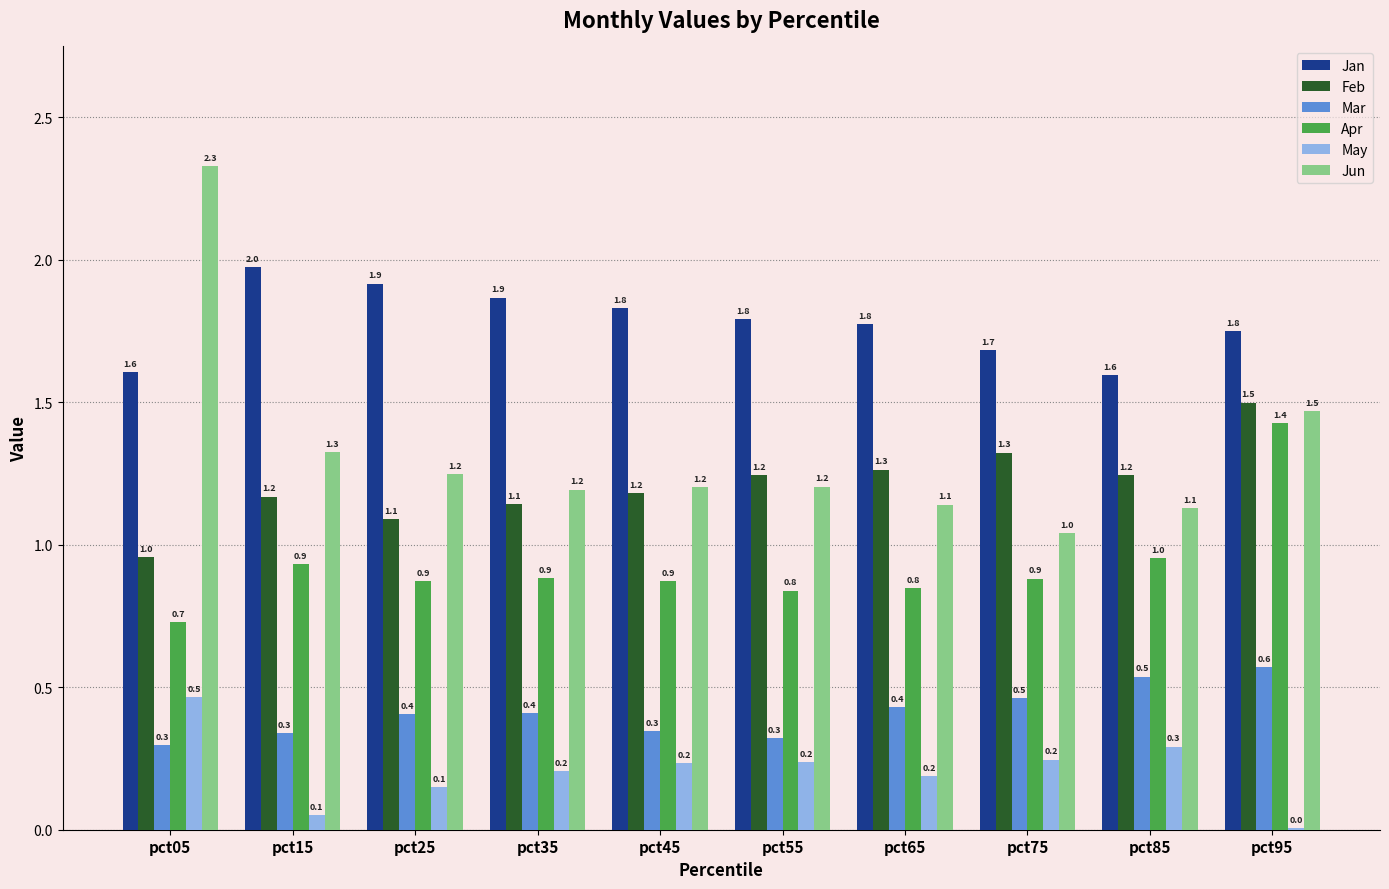

At which category is the sum across all series the highest?

pct95